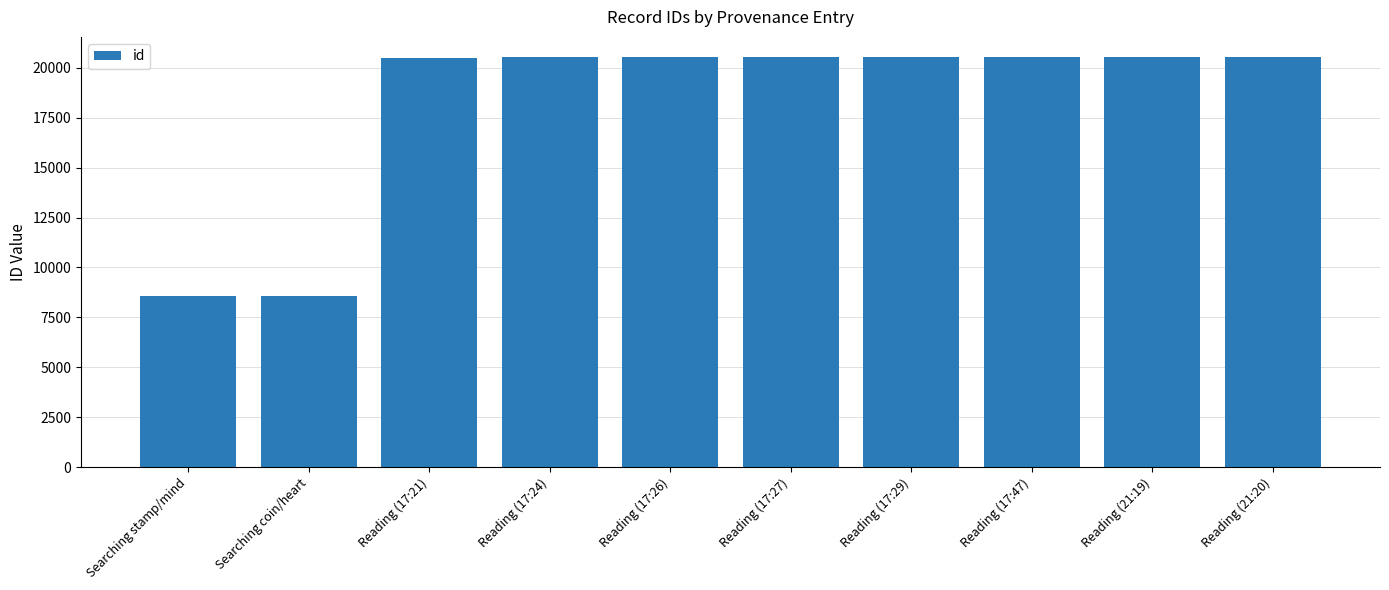

At which label is the value closest to 14540?

Reading (17:21)